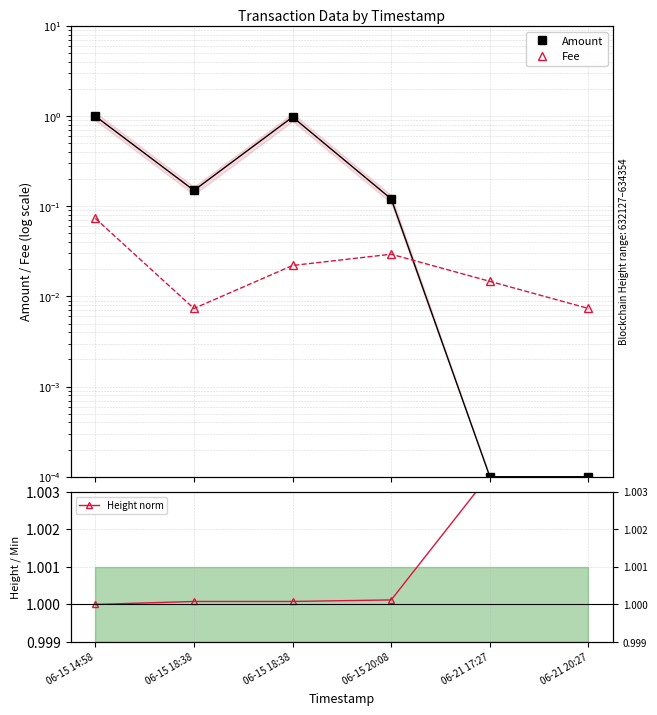

Rank the categories by Fee value from lowest to highest.

06-15 18:38, 06-21 20:27, 06-21 17:27, 06-15 18:38, 06-15 20:08, 06-15 14:58